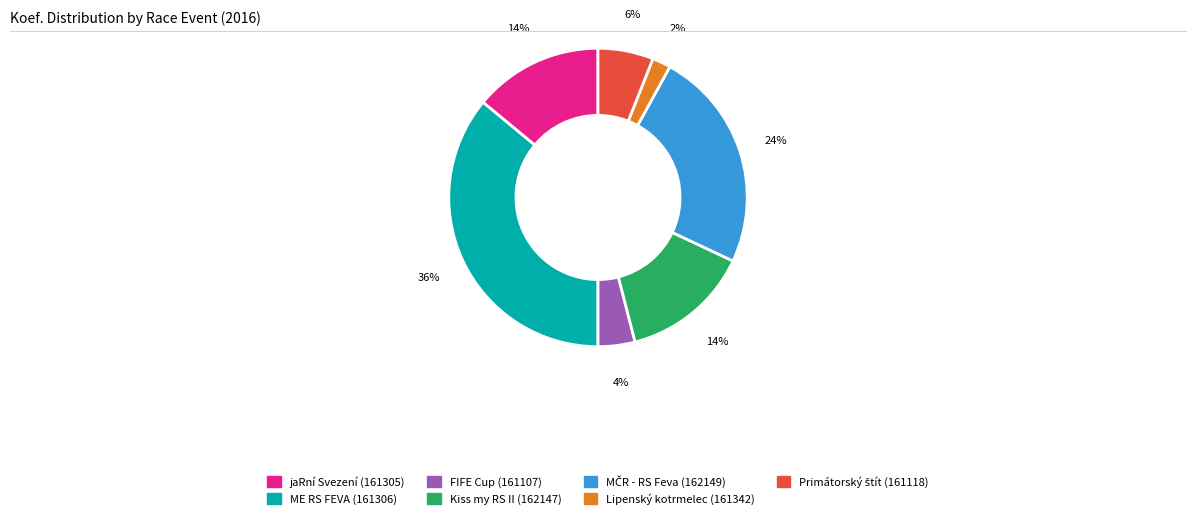

Combined, do Lipenský kotrmelec (161342) and FIFE Cup (161107) account for over 50%?

No